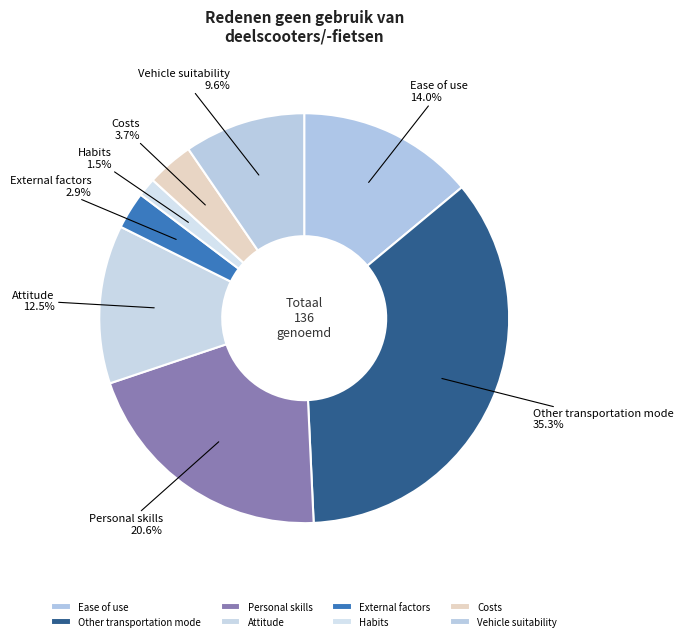

Which category has the smallest portion of the pie?

Habits